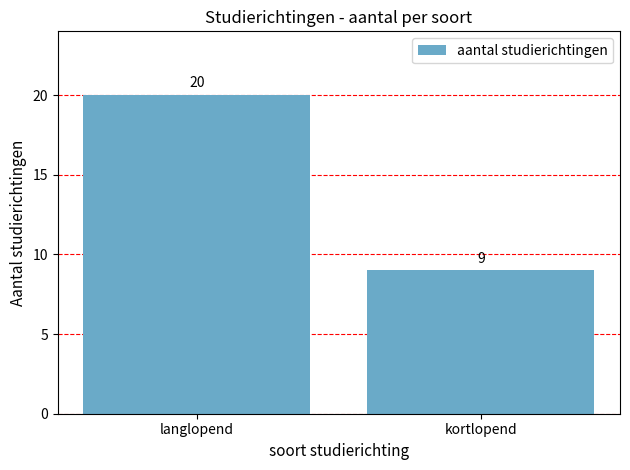

How many bars are there in total?

2